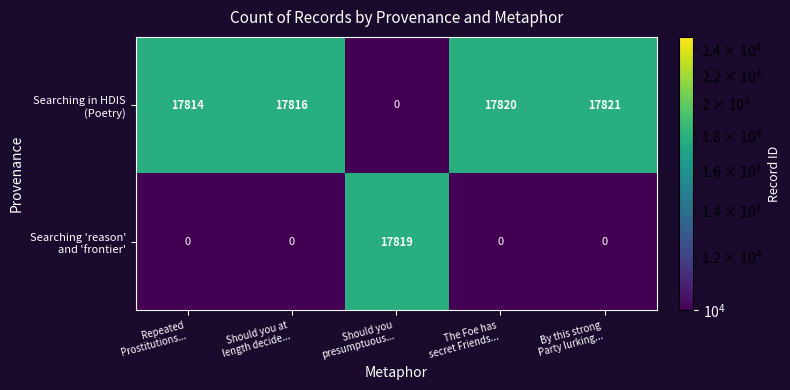

What is the maximum value shown in the chart?

17821